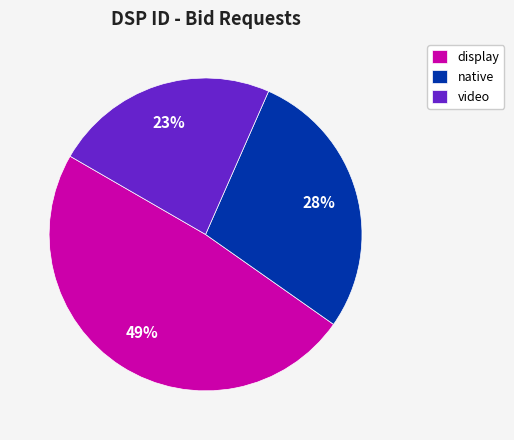

Does native account for over 50% of the chart?

No